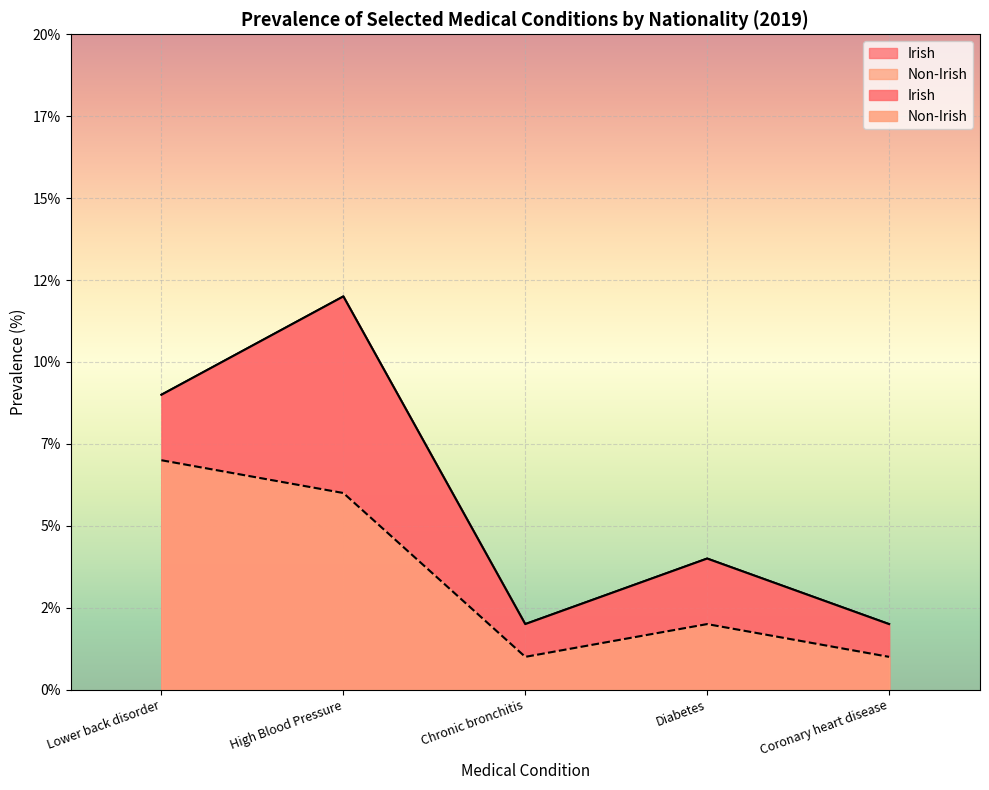

Reading right to left, list all the values displayed in this chart.

Irish: Coronary heart disease=2	Diabetes=4	Chronic bronchitis=2	High Blood Pressure=12	Lower back disorder=9
Non-Irish: Coronary heart disease=1	Diabetes=2	Chronic bronchitis=1	High Blood Pressure=6	Lower back disorder=7